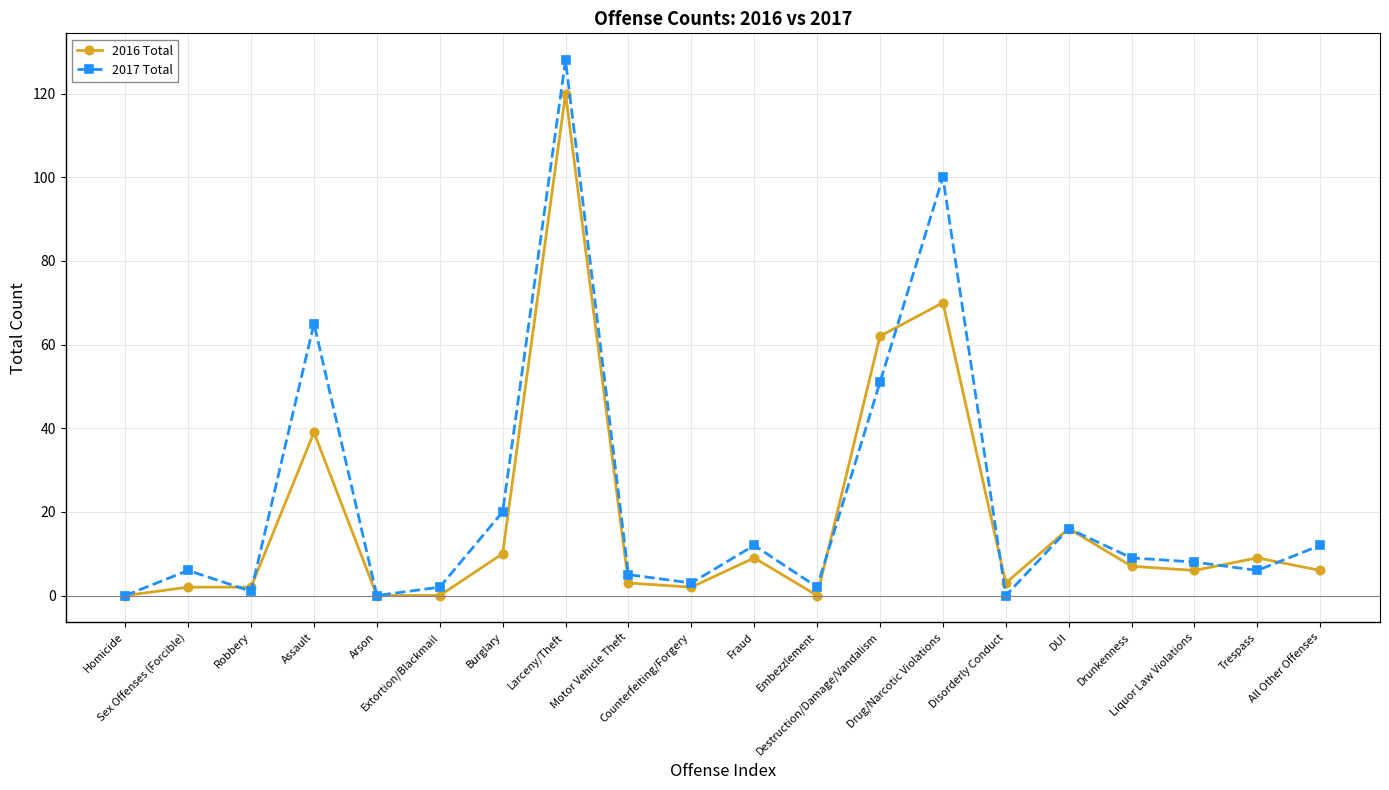

What is the spread (max minus min) of values at Larceny/Theft?

8